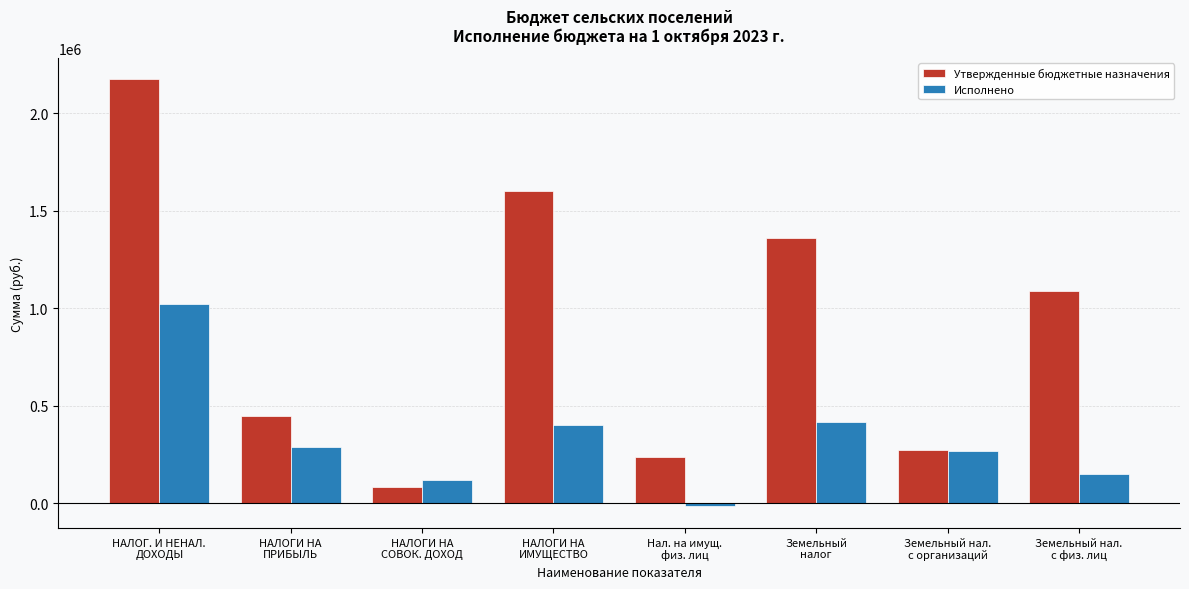

What is the greatest value displayed?

2173000.0